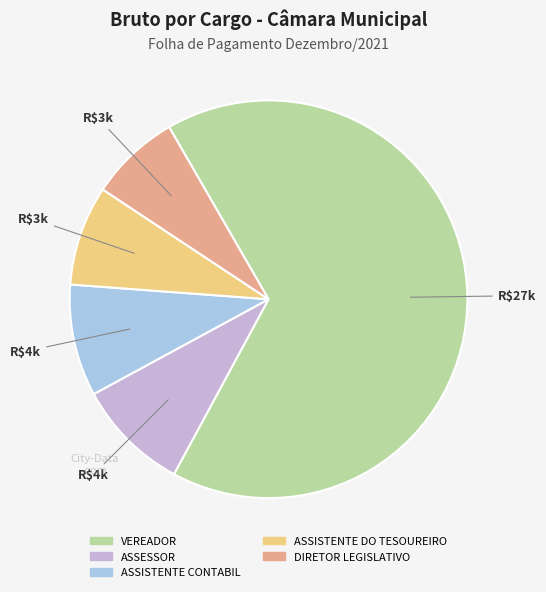

How many slices are in this pie chart?

5